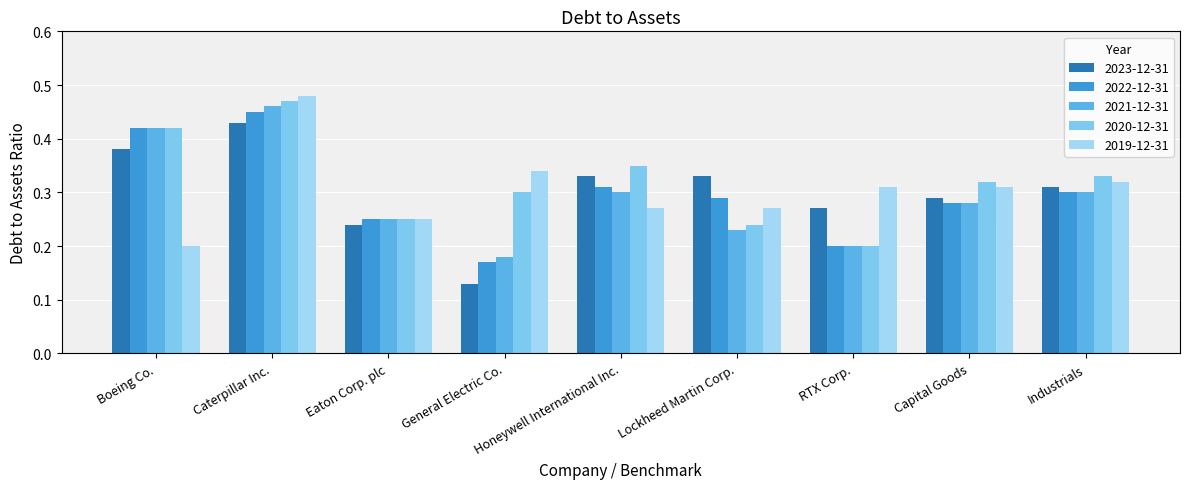

What is the difference between the second highest and minimum values in the 2022-12-31 series?

0.2